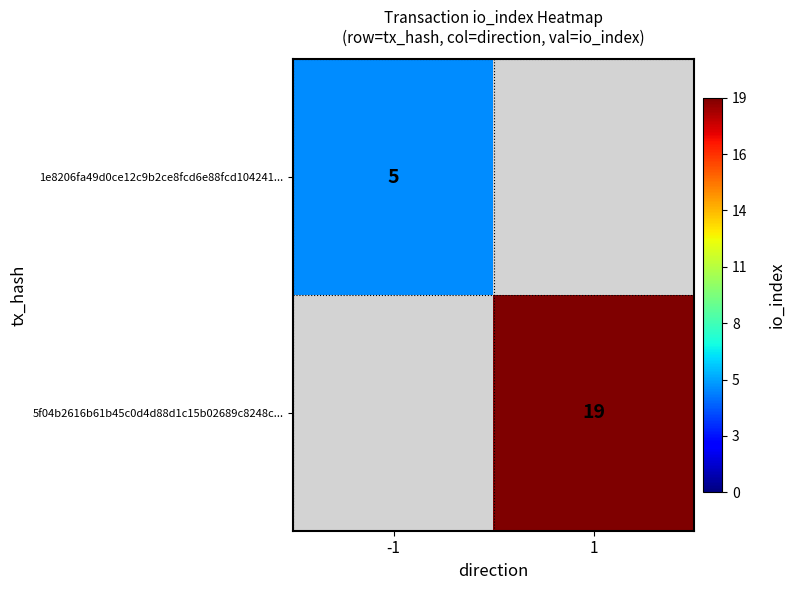

Is it true that 5f04b2616b61b45c0d4d88d1c15b02689c8248c... equals 12.4 at 1?

False